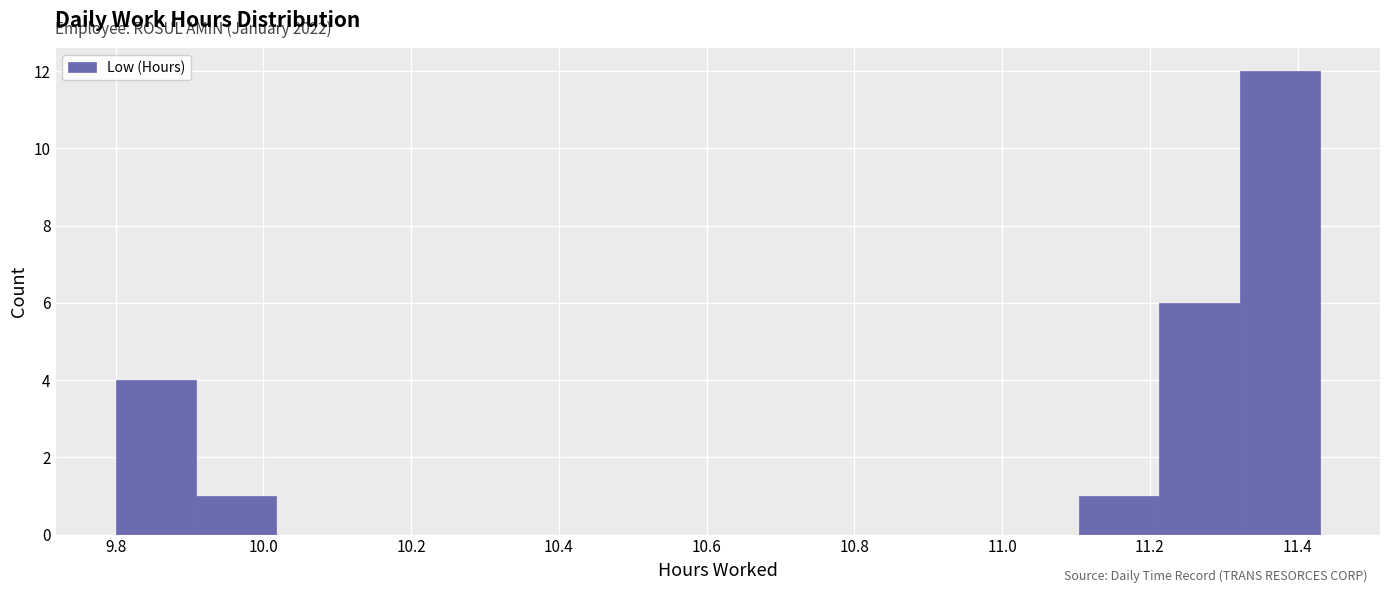

Over which range of the x-axis is the bar tallest?

11.32 to 11.44